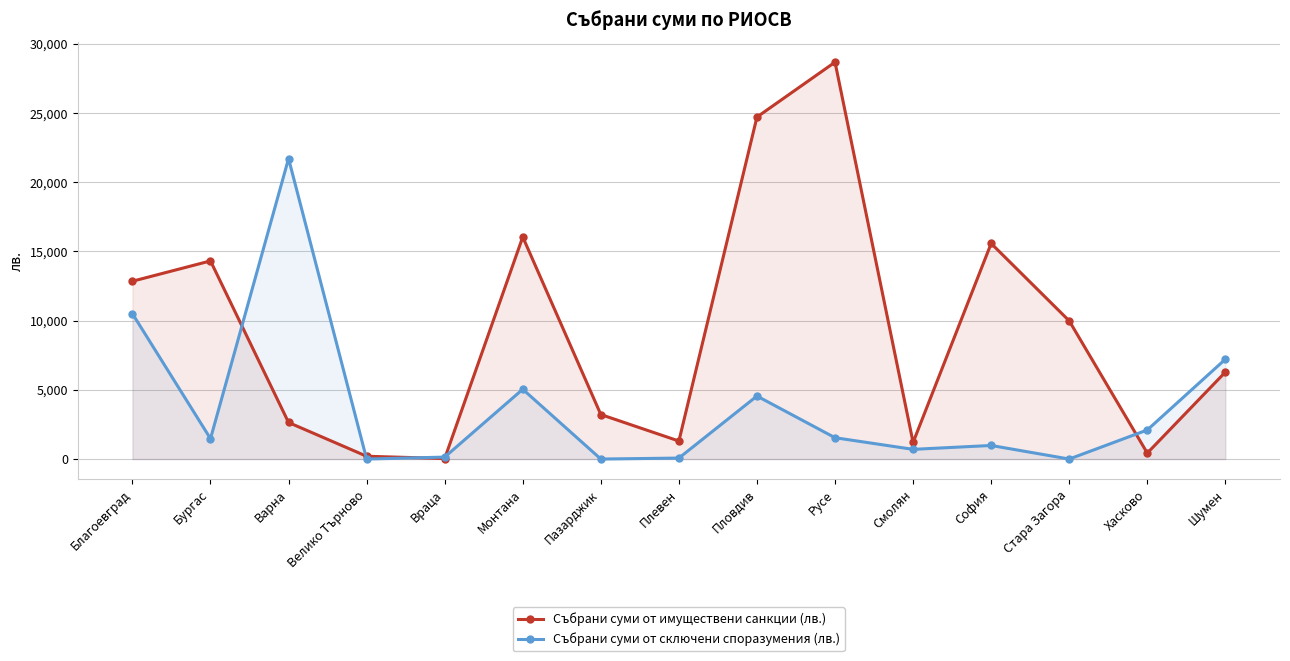

What is the sum of the Събрани суми от имуществени санкции (лв.) values at Русе and Смолян?

29864.0